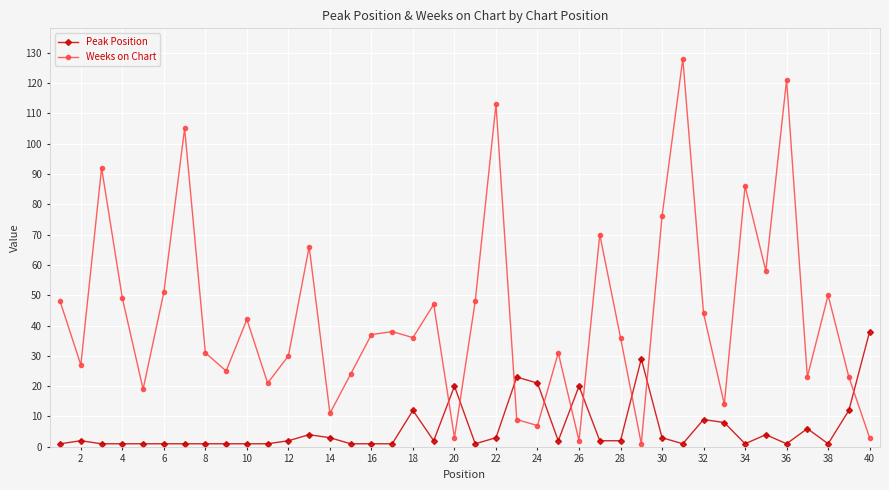

Which series has the widest spread of values?

Weeks on Chart